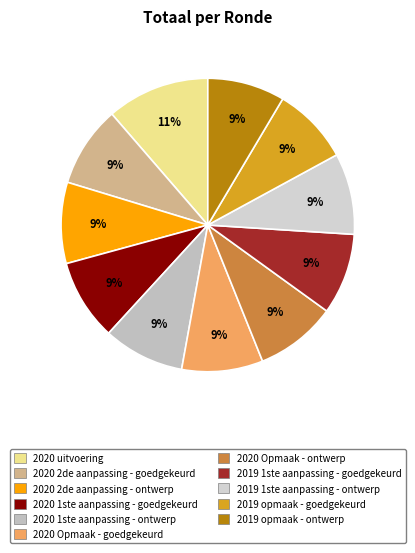

Which has a higher value, 2020 Opmaak - goedgekeurd or 2019 1ste aanpassing - goedgekeurd?

2020 Opmaak - goedgekeurd